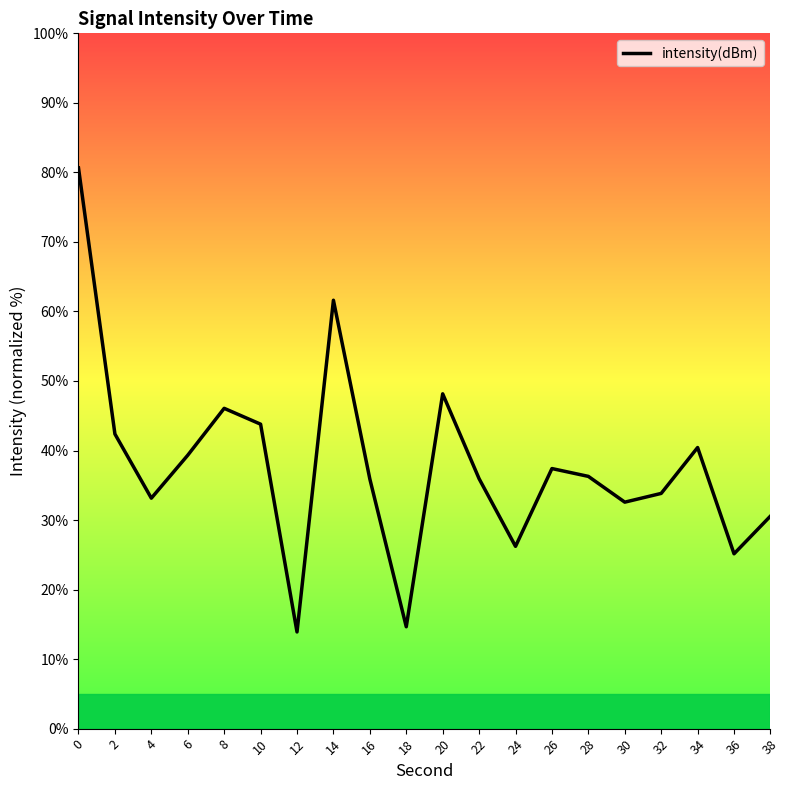

How many points are higher than both their immediate neighbors (excluding endpoints)?

5